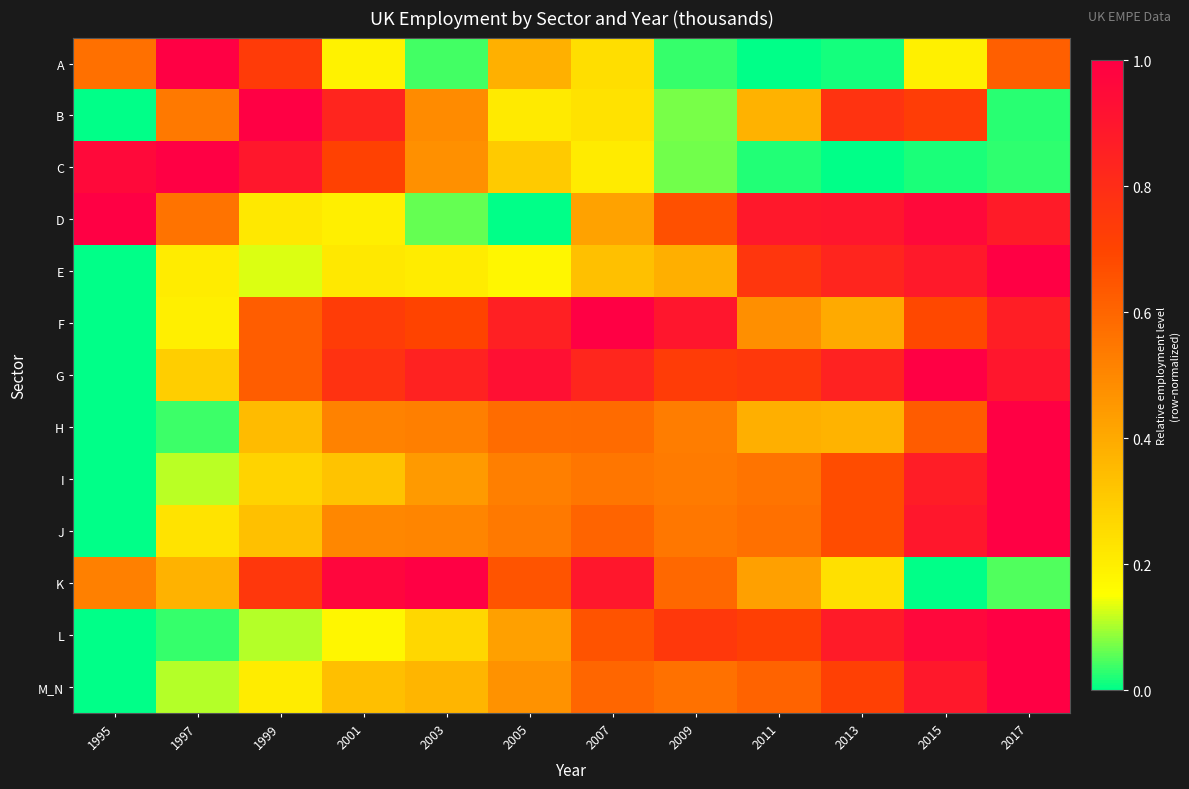

Reading left to right, transcribe all the data shown in this chart.

A: 1995=0.6	1997=1.0	1999=0.7	2001=0.2	2003=0.0	2005=0.4	2007=0.2	2009=0.0	2011=0.0	2013=0.0	2015=0.2	2017=0.6
B: 1995=0.0	1997=0.5	1999=1.0	2001=0.8	2003=0.5	2005=0.2	2007=0.2	2009=0.1	2011=0.4	2013=0.8	2015=0.7	2017=0.0
C: 1995=1.0	1997=1.0	1999=0.9	2001=0.7	2003=0.5	2005=0.3	2007=0.2	2009=0.1	2011=0.0	2013=0.0	2015=0.0	2017=0.0
D: 1995=1.0	1997=0.6	1999=0.2	2001=0.2	2003=0.1	2005=0.0	2007=0.4	2009=0.7	2011=0.9	2013=0.9	2015=1.0	2017=0.9
E: 1995=0.0	1997=0.2	1999=0.1	2001=0.2	2003=0.2	2005=0.2	2007=0.3	2009=0.4	2011=0.8	2013=0.8	2015=0.9	2017=1.0
F: 1995=0.0	1997=0.2	1999=0.6	2001=0.7	2003=0.7	2005=0.9	2007=1.0	2009=0.9	2011=0.5	2013=0.4	2015=0.7	2017=0.9
G: 1995=0.0	1997=0.3	1999=0.6	2001=0.8	2003=0.8	2005=0.9	2007=0.8	2009=0.7	2011=0.7	2013=0.8	2015=1.0	2017=0.9
H: 1995=0.0	1997=0.0	1999=0.3	2001=0.5	2003=0.5	2005=0.6	2007=0.6	2009=0.5	2011=0.4	2013=0.4	2015=0.6	2017=1.0
I: 1995=0.0	1997=0.1	1999=0.3	2001=0.3	2003=0.4	2005=0.5	2007=0.6	2009=0.5	2011=0.6	2013=0.7	2015=0.9	2017=1.0
J: 1995=0.0	1997=0.2	1999=0.3	2001=0.5	2003=0.5	2005=0.5	2007=0.6	2009=0.5	2011=0.6	2013=0.7	2015=0.9	2017=1.0
K: 1995=0.5	1997=0.4	1999=0.8	2001=1.0	2003=1.0	2005=0.6	2007=0.9	2009=0.6	2011=0.4	2013=0.2	2015=0.0	2017=0.0
L: 1995=0.0	1997=0.0	1999=0.1	2001=0.2	2003=0.3	2005=0.4	2007=0.7	2009=0.7	2011=0.7	2013=0.9	2015=1.0	2017=1.0
M_N: 1995=0.0	1997=0.1	1999=0.2	2001=0.3	2003=0.4	2005=0.5	2007=0.6	2009=0.6	2011=0.6	2013=0.7	2015=0.9	2017=1.0